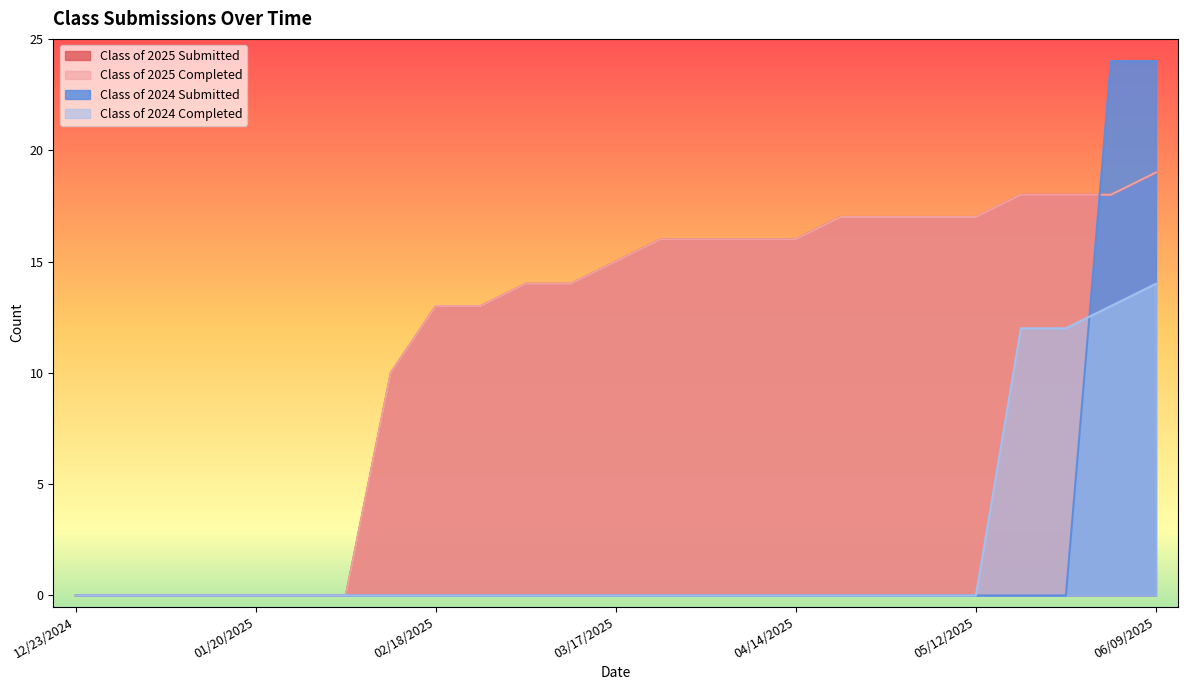

Reading left to right, transcribe all the data shown in this chart.

Class of 2025 Submitted: 12/23/2024=0	12/30/2024=0	01/06/2025=0	01/14/2025=0	01/20/2025=0	01/27/2025=0	02/03/2025=0	02/10/2025=10	02/18/2025=13	02/24/2025=13	03/03/2025=14	03/10/2025=14	03/17/2025=15	03/24/2025=16	03/31/2025=16	04/07/2025=16	04/14/2025=16	04/21/2025=17	04/28/2025=17	05/06/2025=17	05/12/2025=17	05/19/2025=18	05/26/2025=18	06/02/2025=18	06/09/2025=19
Class of 2025 Completed: 12/23/2024=0	12/30/2024=0	01/06/2025=0	01/14/2025=0	01/20/2025=0	01/27/2025=0	02/03/2025=0	02/10/2025=10	02/18/2025=13	02/24/2025=13	03/03/2025=14	03/10/2025=14	03/17/2025=15	03/24/2025=16	03/31/2025=16	04/07/2025=16	04/14/2025=16	04/21/2025=17	04/28/2025=17	05/06/2025=17	05/12/2025=17	05/19/2025=18	05/26/2025=18	06/02/2025=18	06/09/2025=19
Class of 2024 Submitted: 12/23/2024=0	12/30/2024=0	01/06/2025=0	01/14/2025=0	01/20/2025=0	01/27/2025=0	02/03/2025=0	02/10/2025=0	02/18/2025=0	02/24/2025=0	03/03/2025=0	03/10/2025=0	03/17/2025=0	03/24/2025=0	03/31/2025=0	04/07/2025=0	04/14/2025=0	04/21/2025=0	04/28/2025=0	05/06/2025=0	05/12/2025=0	05/19/2025=0	05/26/2025=0	06/02/2025=24	06/09/2025=24
Class of 2024 Completed: 12/23/2024=0	12/30/2024=0	01/06/2025=0	01/14/2025=0	01/20/2025=0	01/27/2025=0	02/03/2025=0	02/10/2025=0	02/18/2025=0	02/24/2025=0	03/03/2025=0	03/10/2025=0	03/17/2025=0	03/24/2025=0	03/31/2025=0	04/07/2025=0	04/14/2025=0	04/21/2025=0	04/28/2025=0	05/06/2025=0	05/12/2025=0	05/19/2025=12	05/26/2025=12	06/02/2025=13	06/09/2025=14